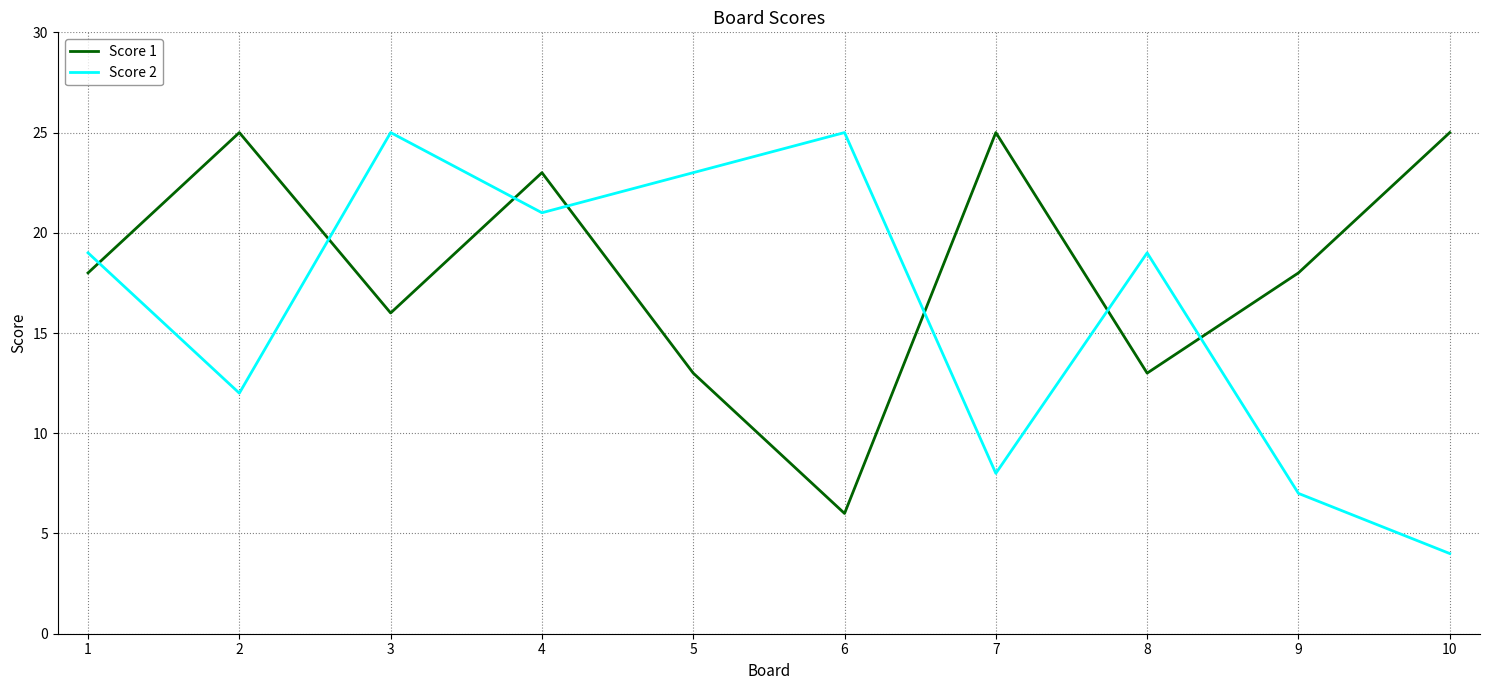

Reading right to left, transcribe all the data shown in this chart.

Score 1: 25	18	13	25	6	13	23	16	25	18
Score 2: 4	7	19	8	25	23	21	25	12	19